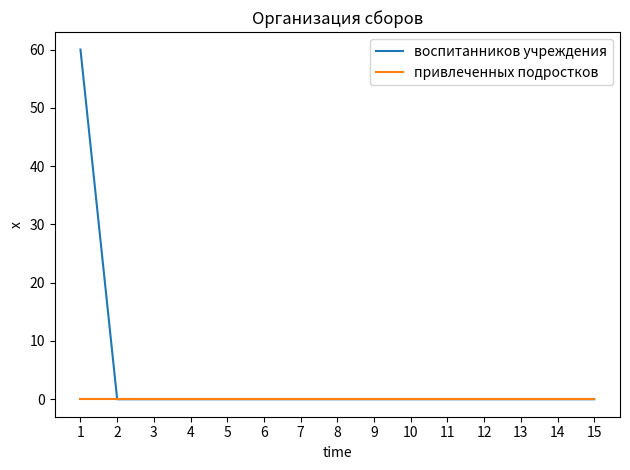

The привлеченных подростков series shows 0 at 1. True or false?

True